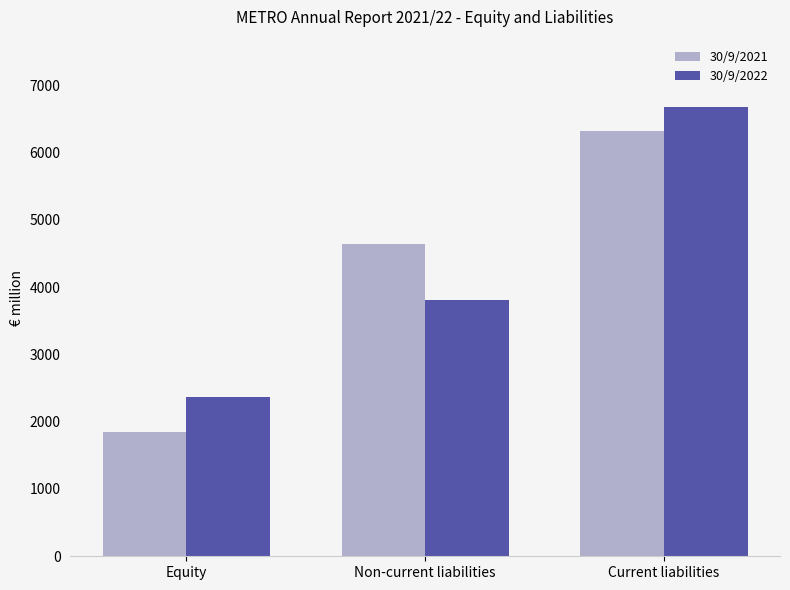

Reading right to left, extract all data points from this chart.

30/9/2021: Current liabilities=6327	Non-current liabilities=4646	Equity=1847
30/9/2022: Current liabilities=6677	Non-current liabilities=3813	Equity=2365